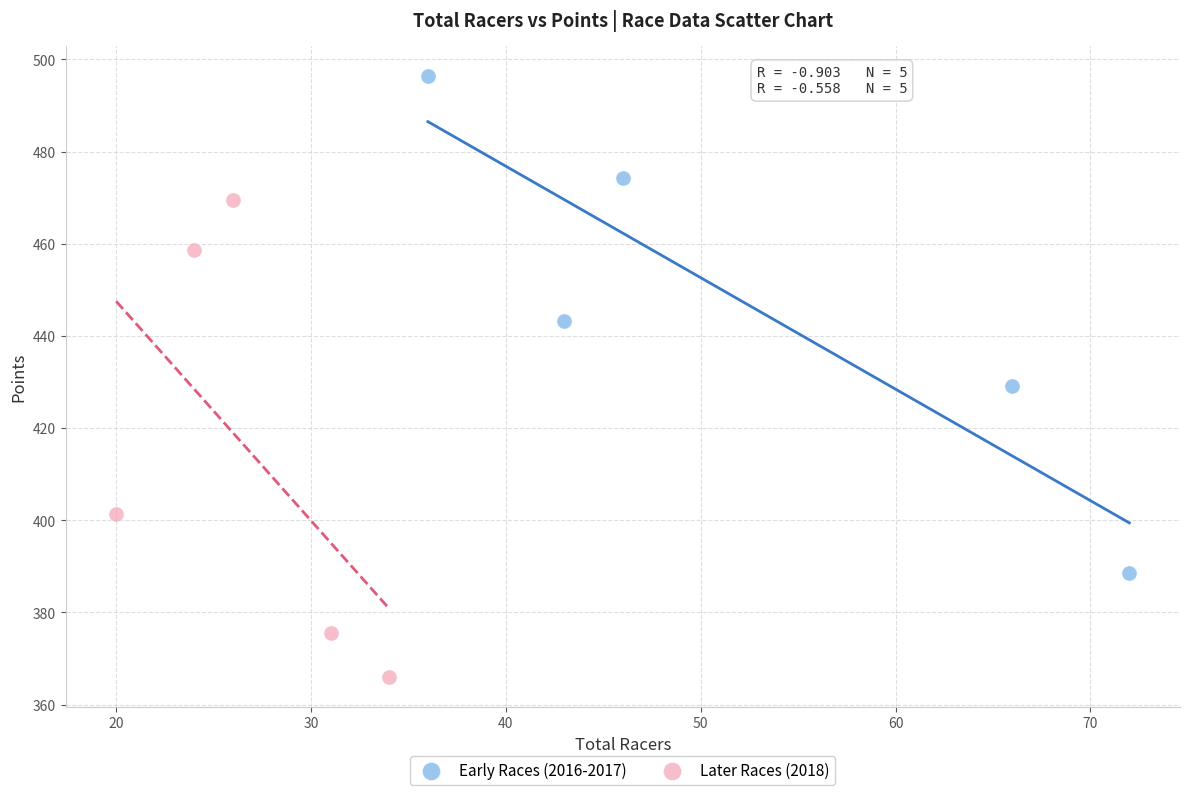

Which series reaches the maximum Y coordinate?

Early Races (2016-2017)